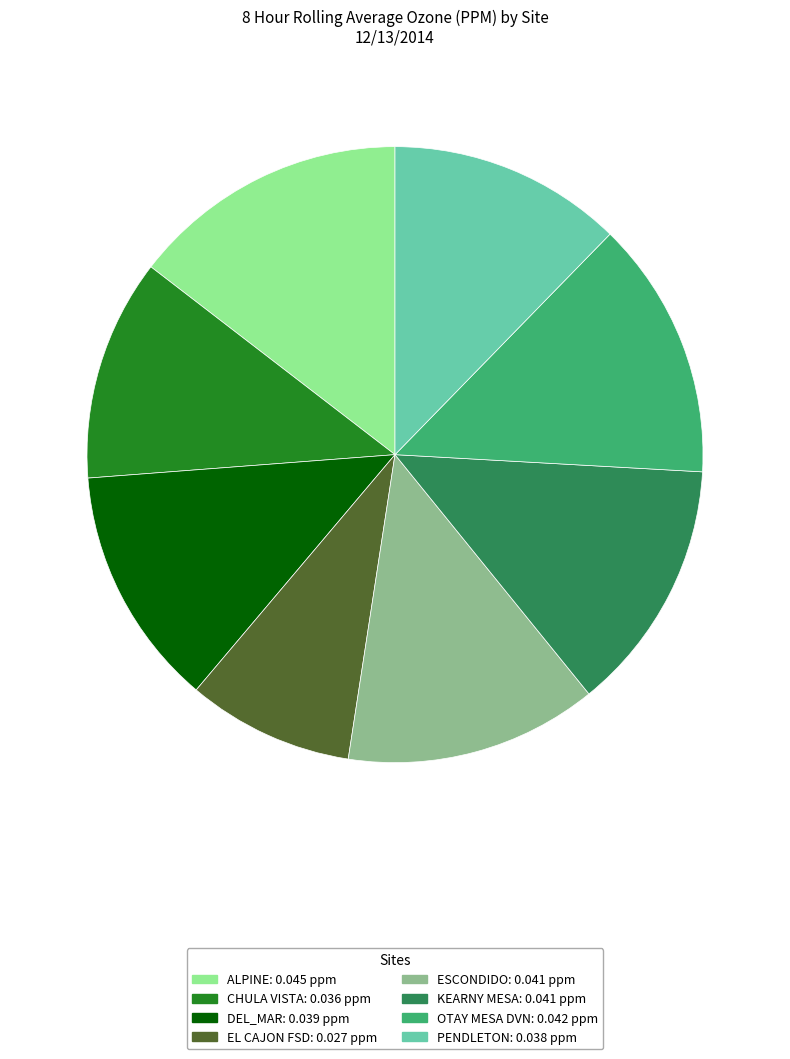

How many slices are in this pie chart?

8